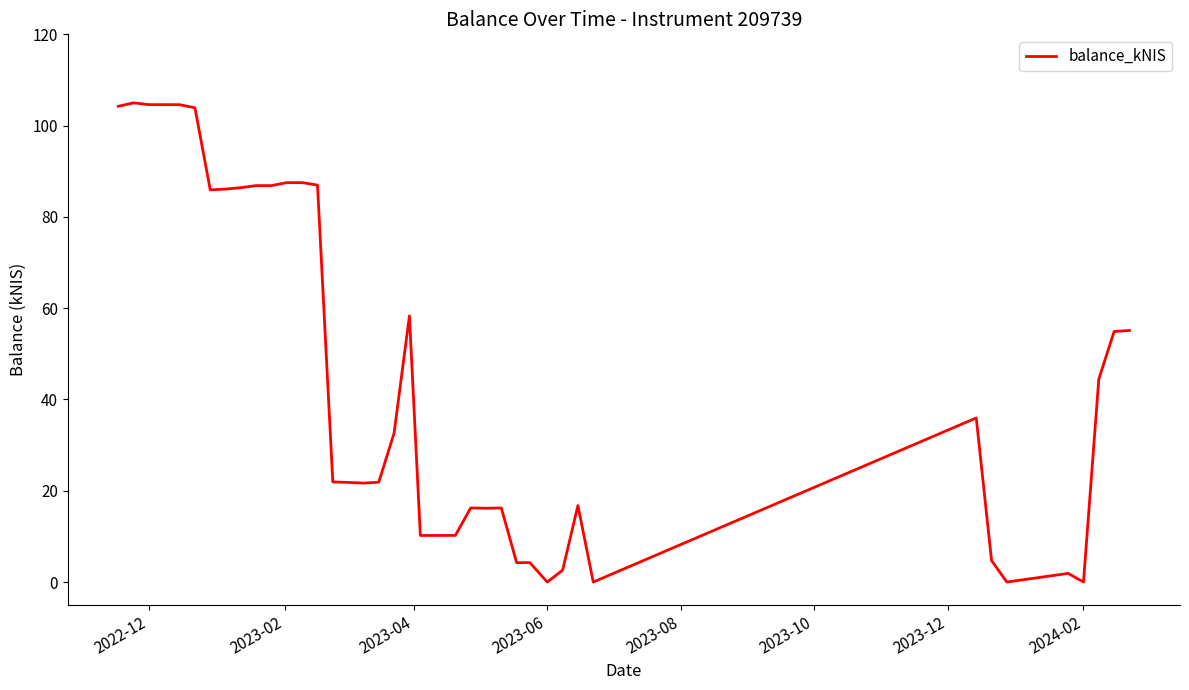

What is the difference between the maximum and minimum values?

105.0